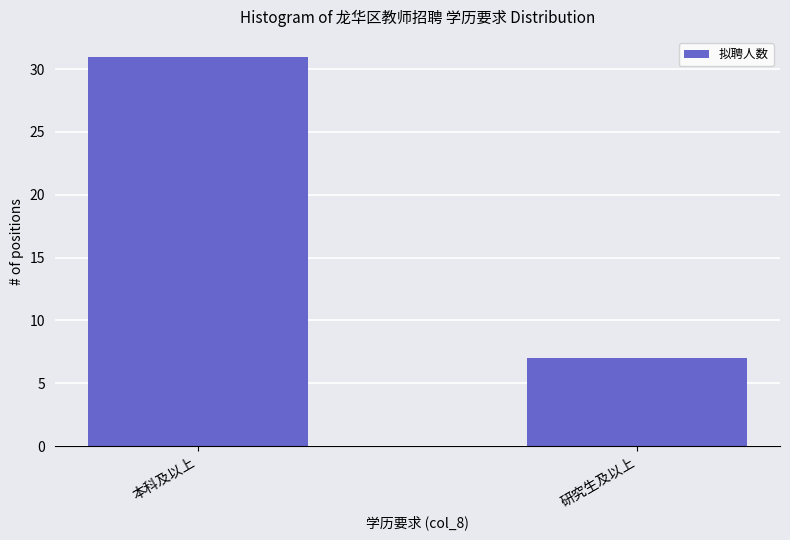

Rank the categories by value from highest to lowest.

本科及以上, 研究生及以上